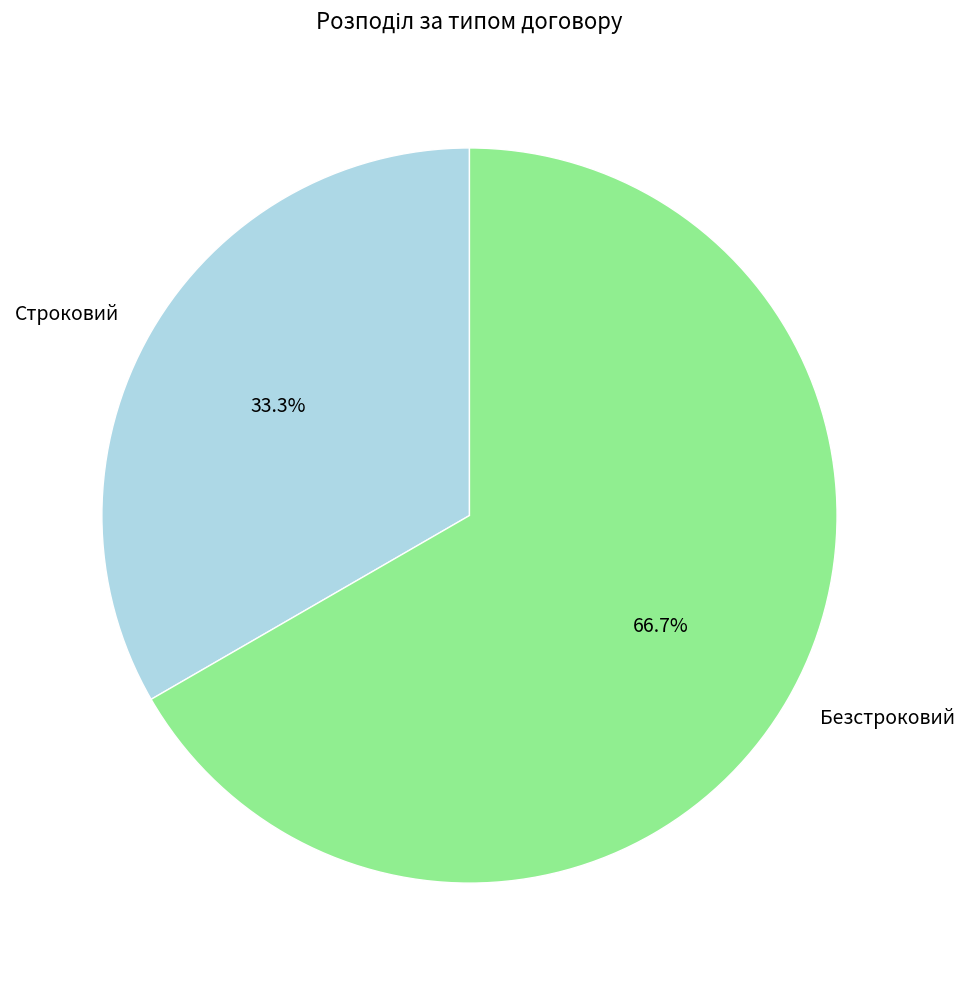

To the nearest percent, what is the difference between the Безстроковий and Строковий slice percentages?

33%